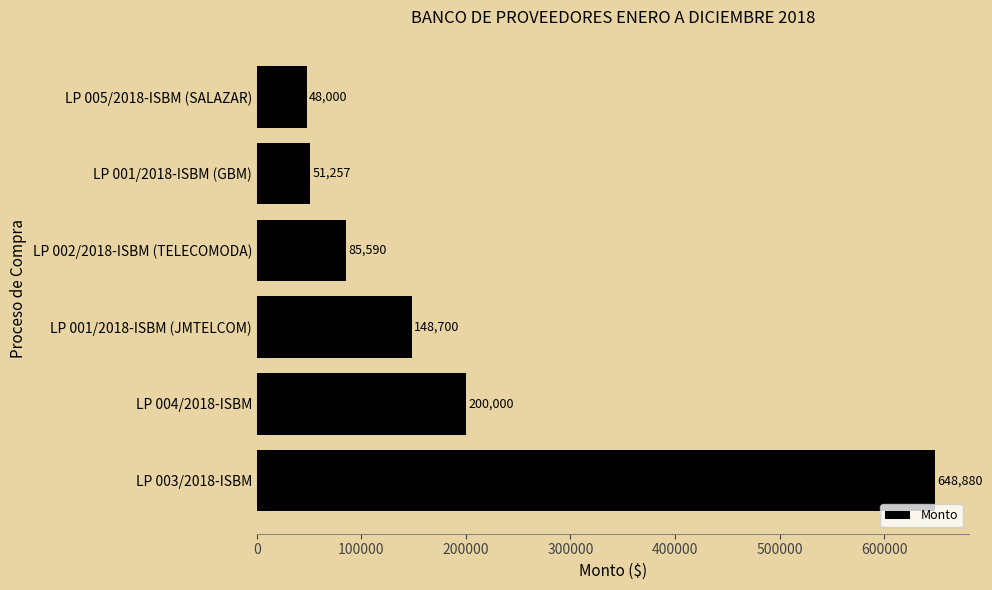

How many distinct data groups are displayed?

1